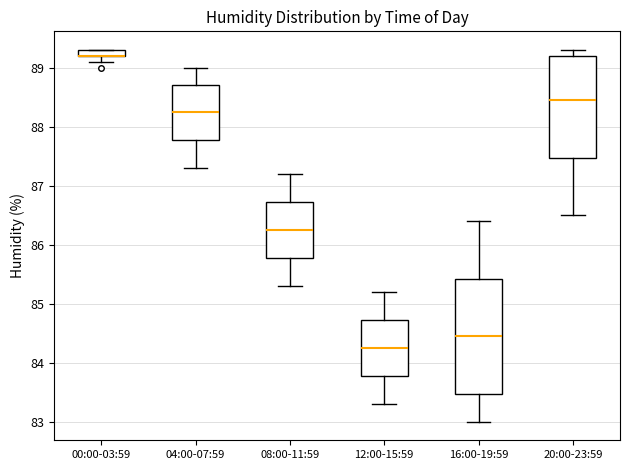

Where is the upper edge of the box for 08:00-11:59 on the y-axis? The values are not printed on the chart, so give them approximately, as read against the axis.

86.7